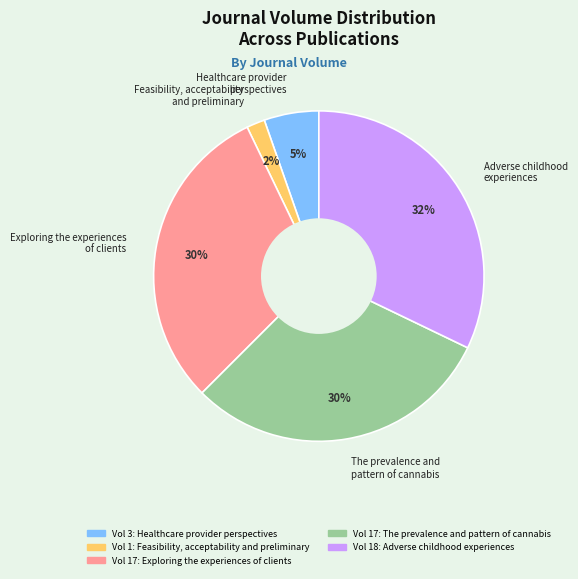

To the nearest percent, what percentage of the pie is Exploring the experiences of clients?

30%